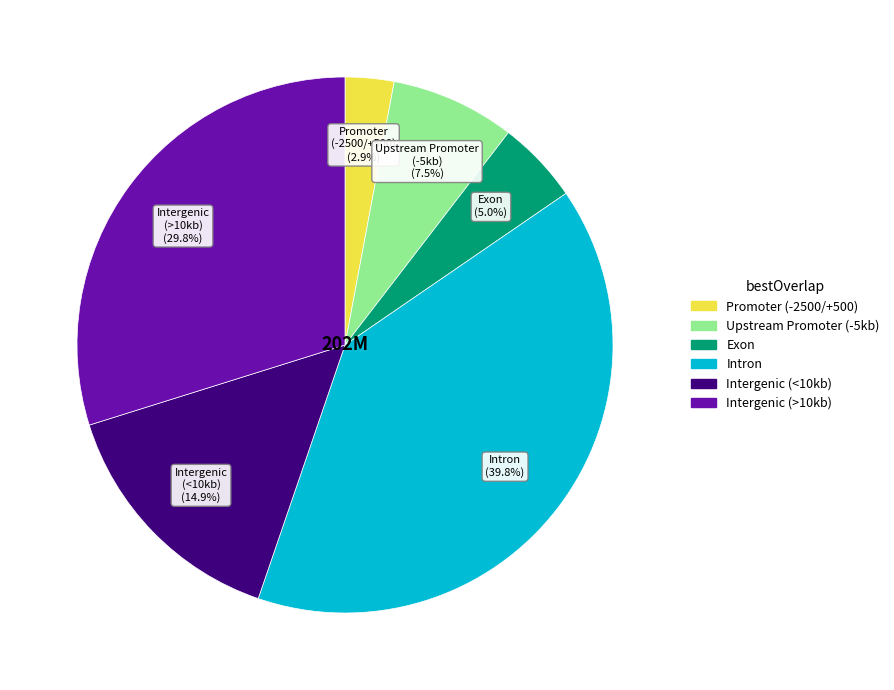

Does any single category account for the majority?

No